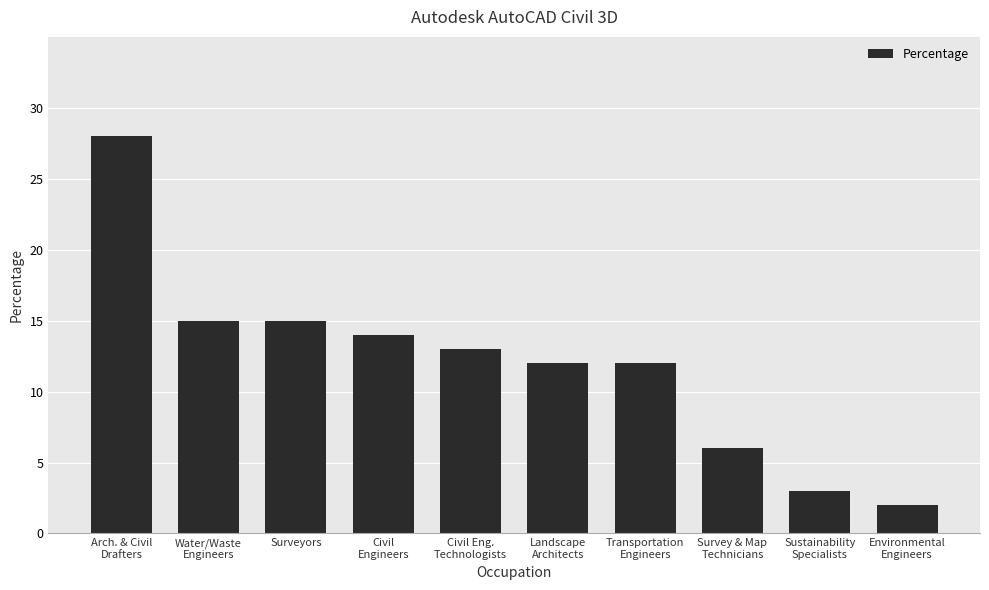

Reading left to right, what are all the values shown in this chart?

28	15	15	14	13	12	12	6	3	2